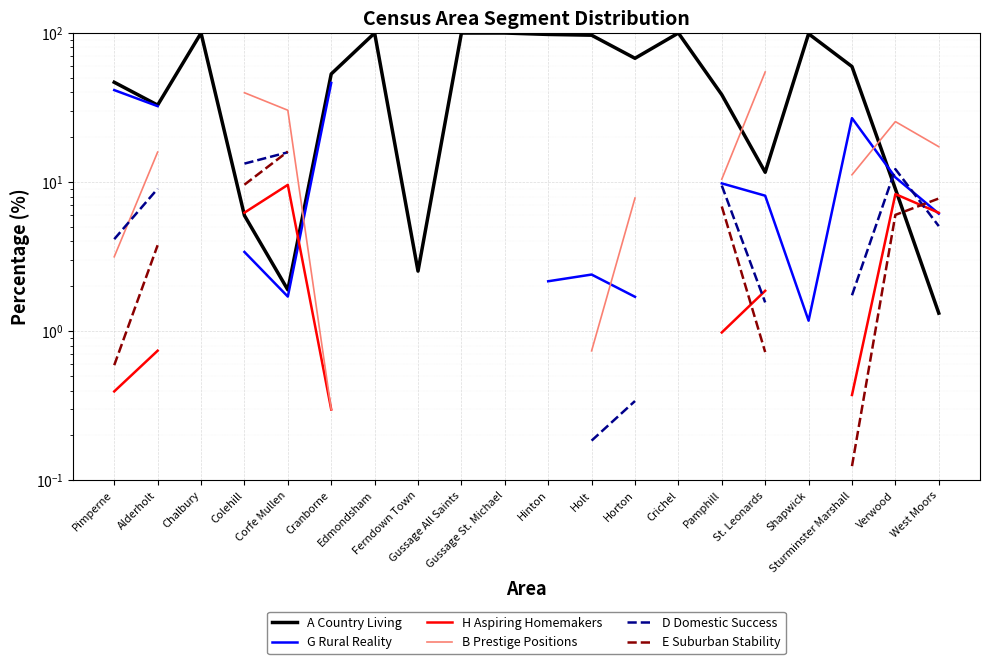

What is the difference between the maximum and minimum values in the B Prestige Positions series?

54.5